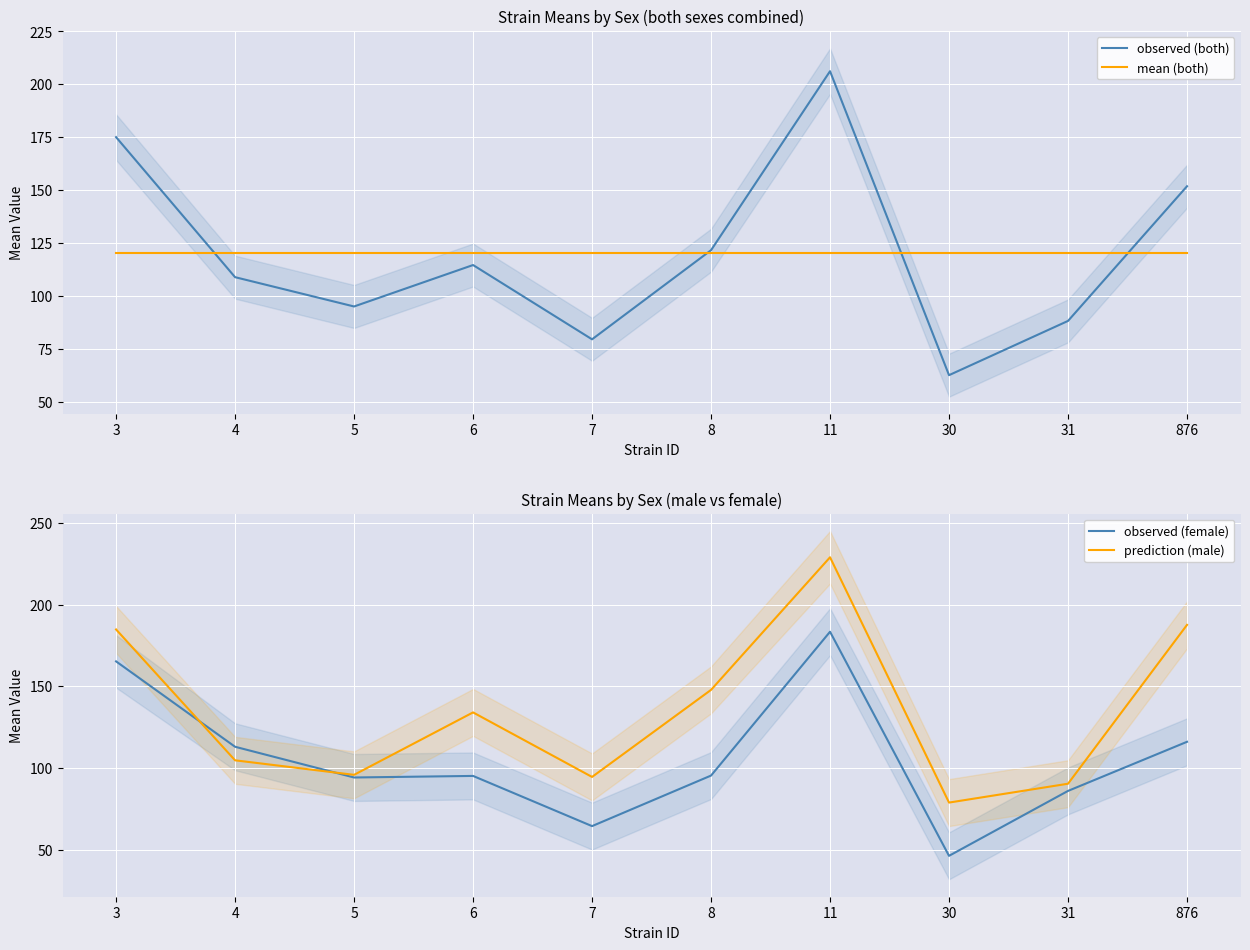

Where is observed (both) nearest to the value 134?

8